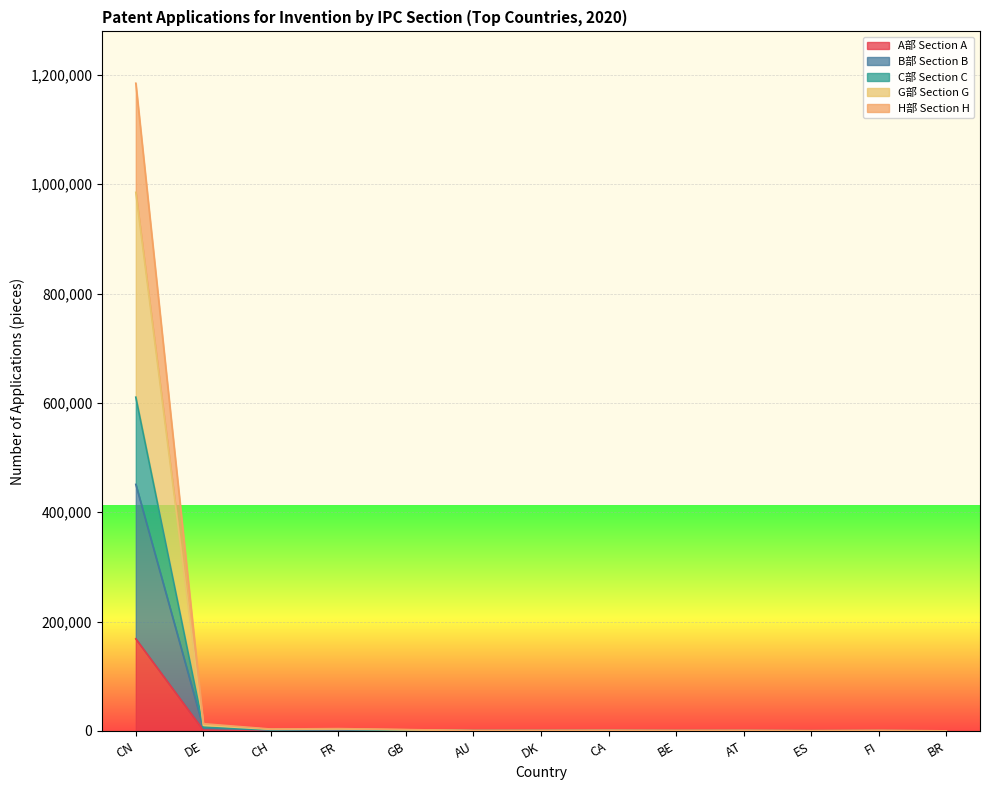

How many distinct data groups are displayed?

5